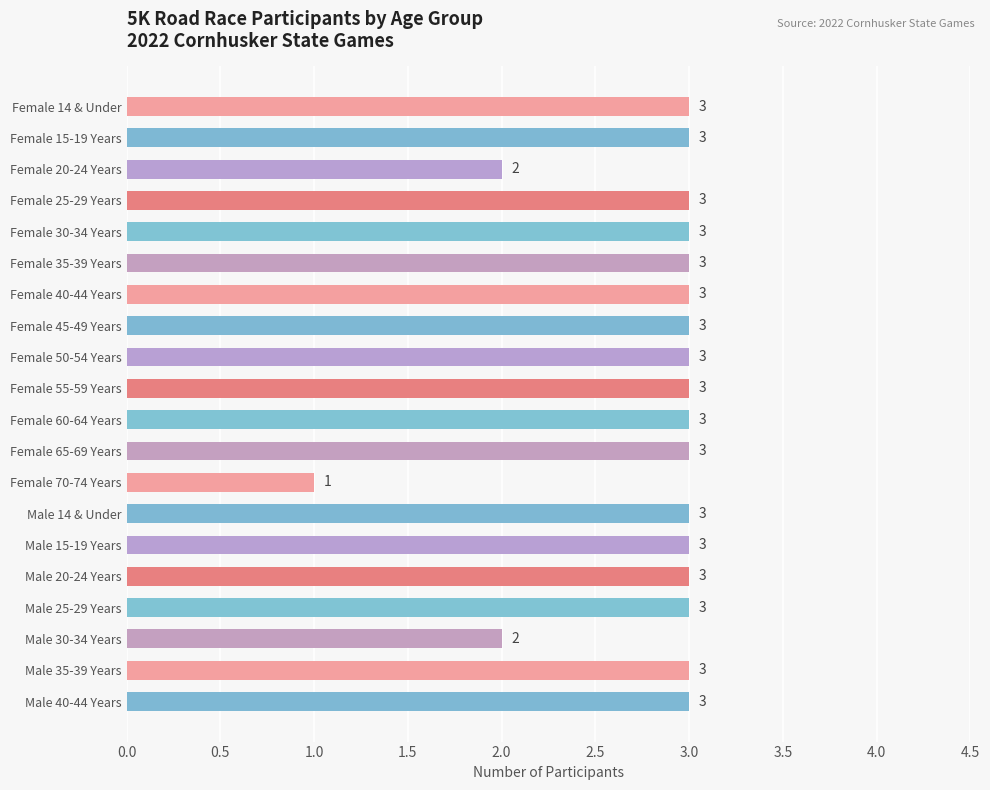

How many distinct data groups are displayed?

1